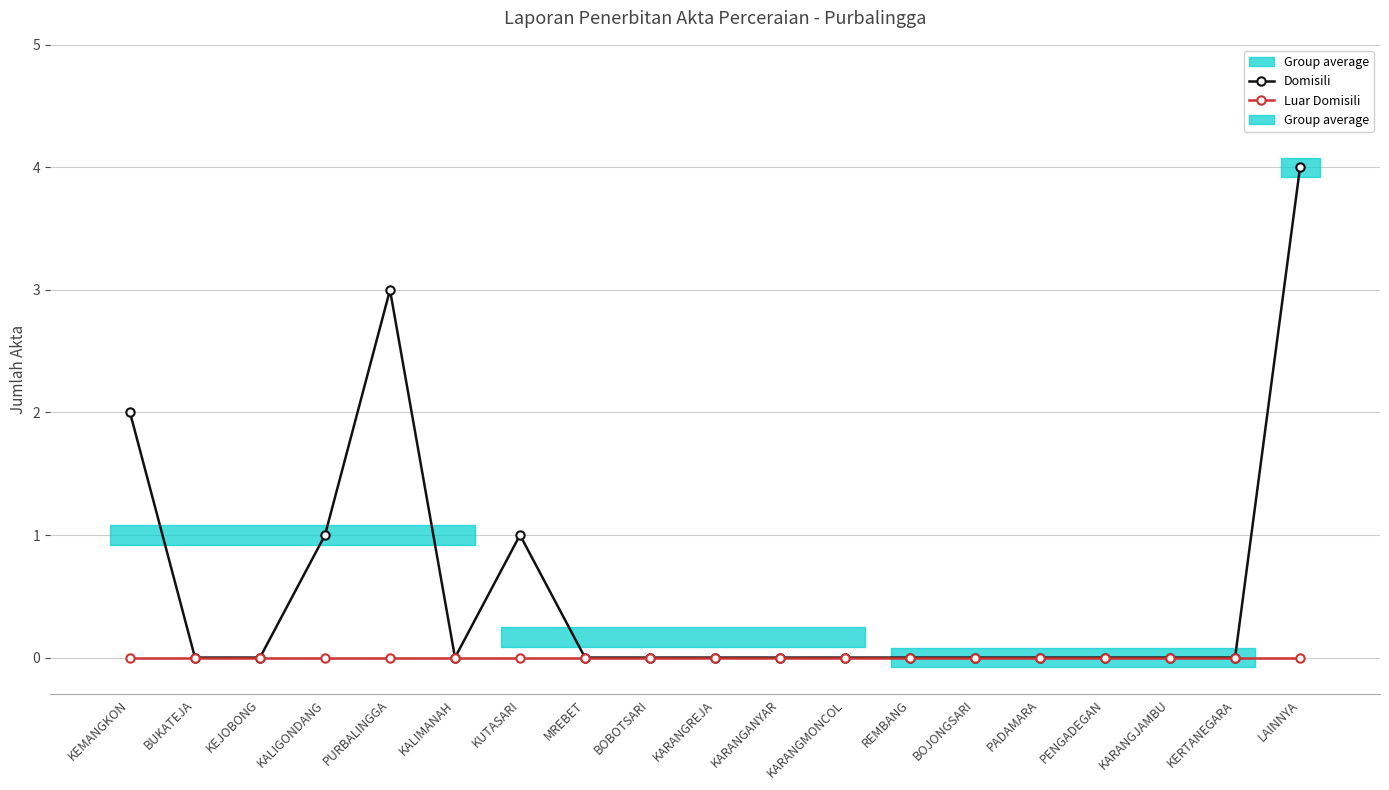

What is the label of the 19th point from the left?

LAINNYA